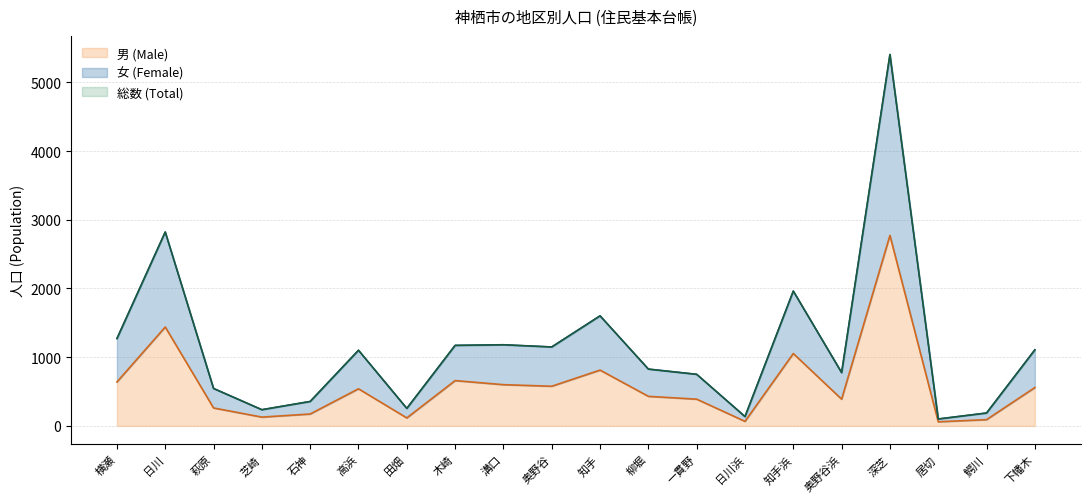

Does the chart have visible grid lines?

Yes